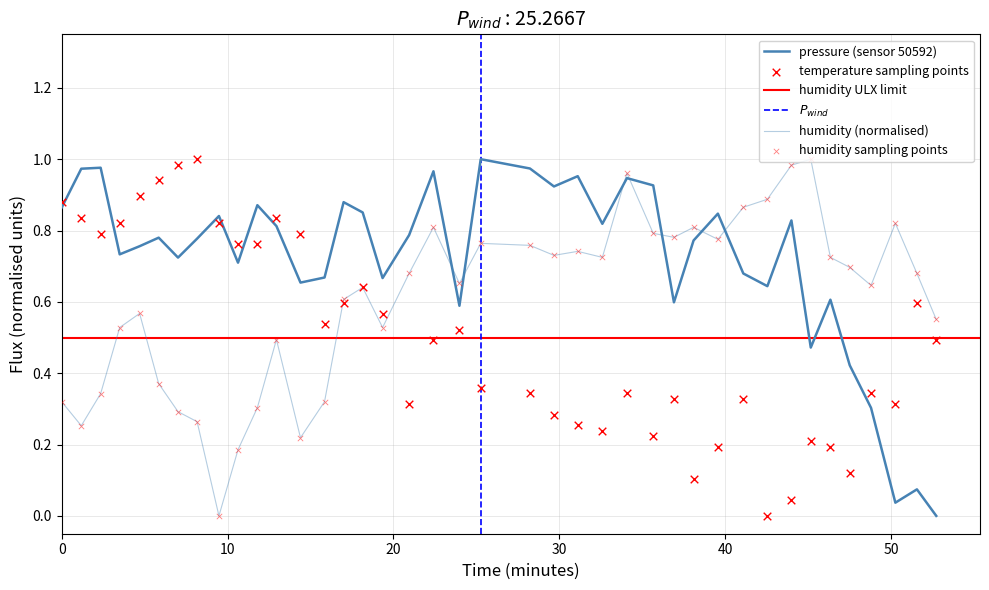

Which series has the widest spread of Y values?

pressure